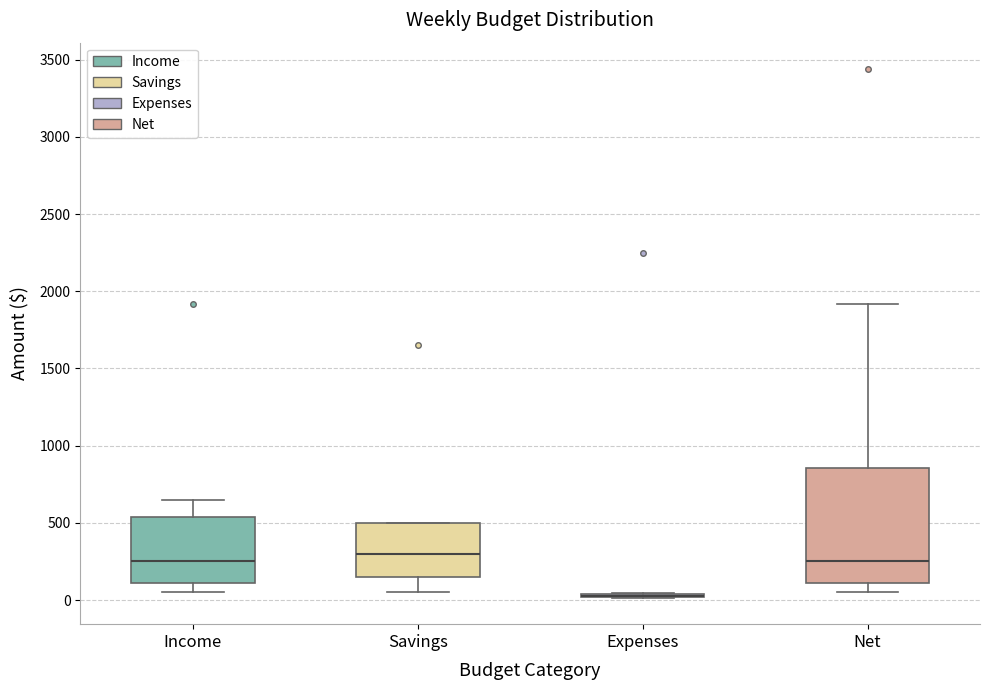

Where is the lower edge of the box for Income on the y-axis? The values are not printed on the chart, so give them approximately, as read against the axis.

100